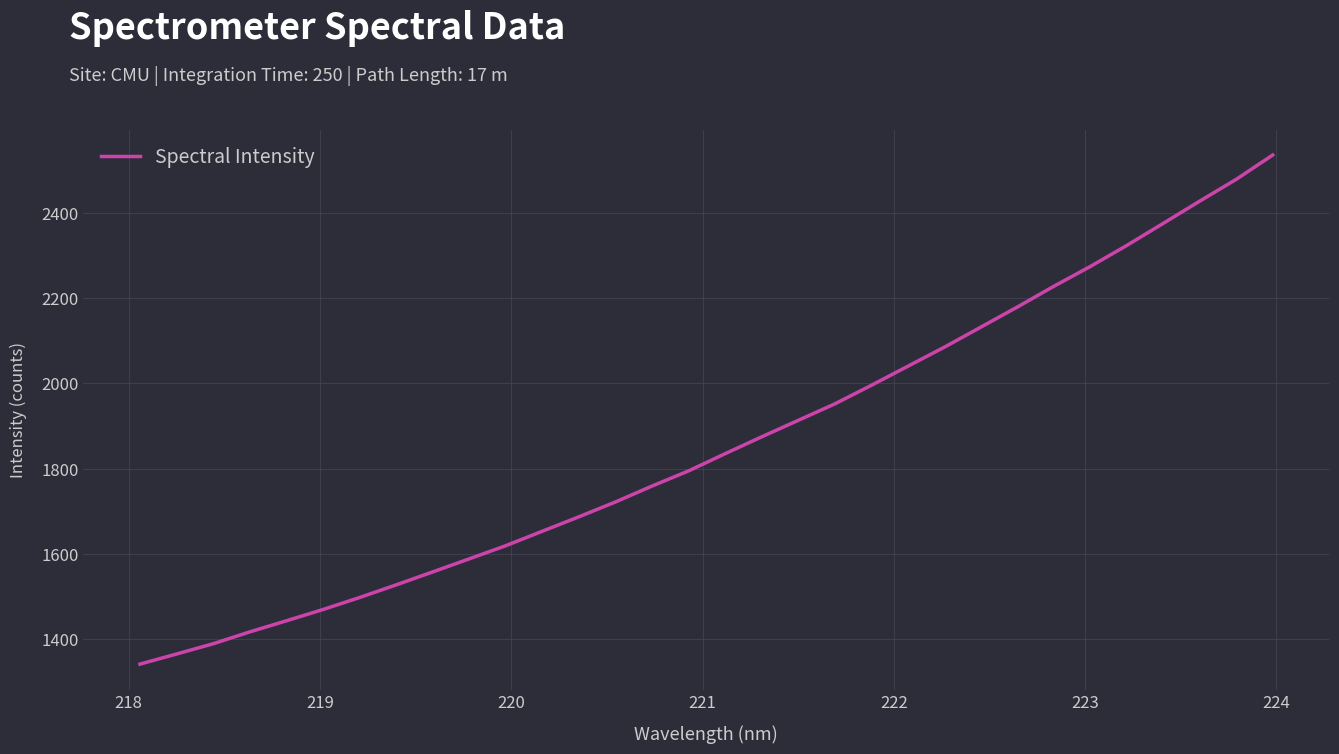

What is the greatest value displayed?

2535.0